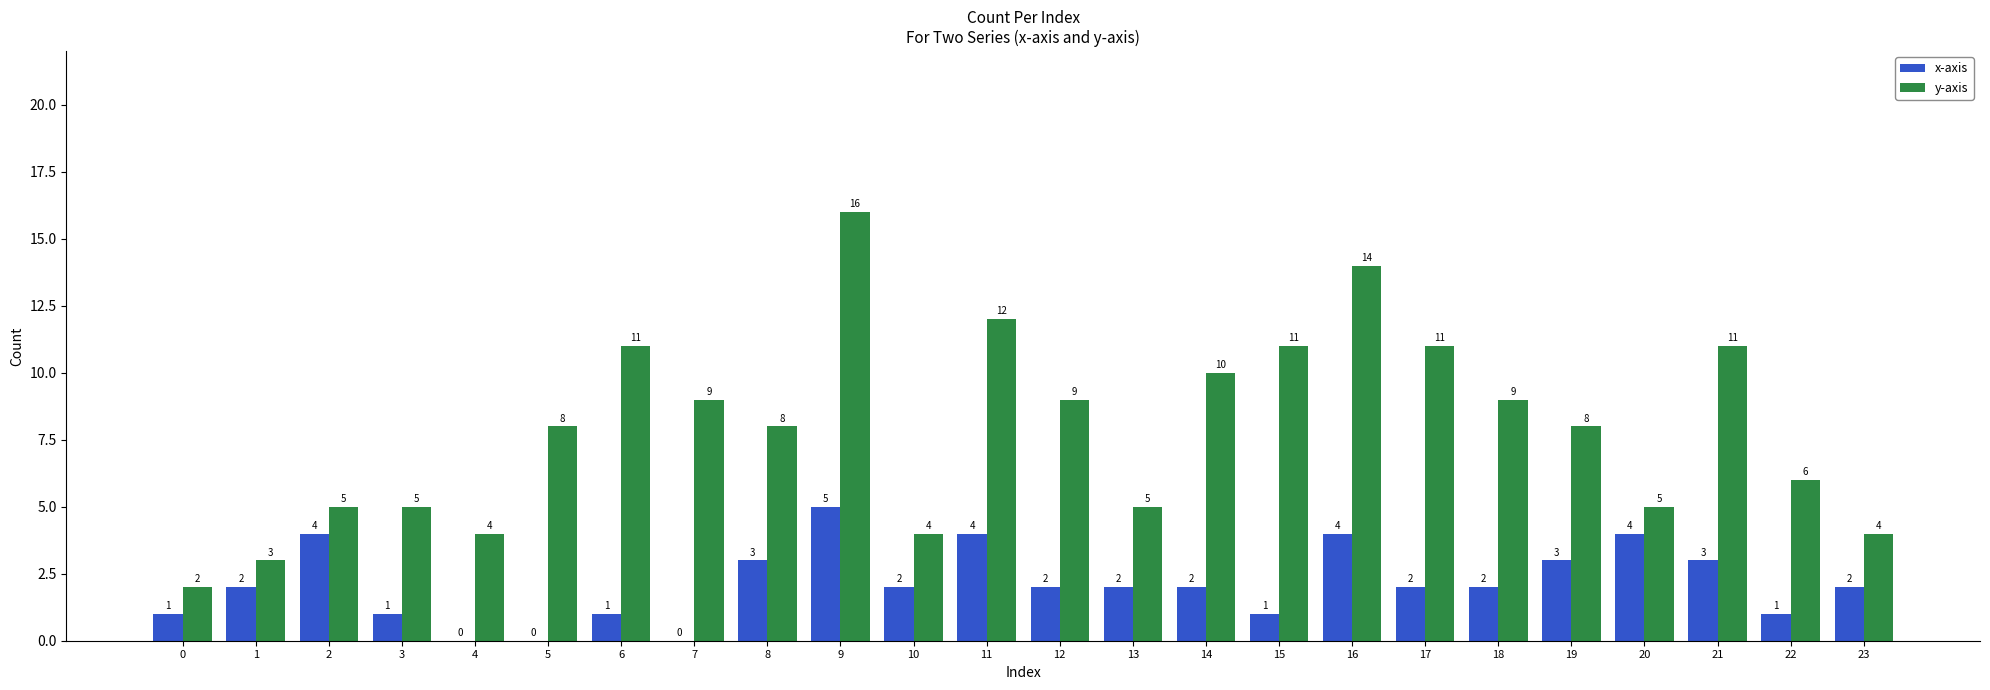

How many groups of bars are there?

24